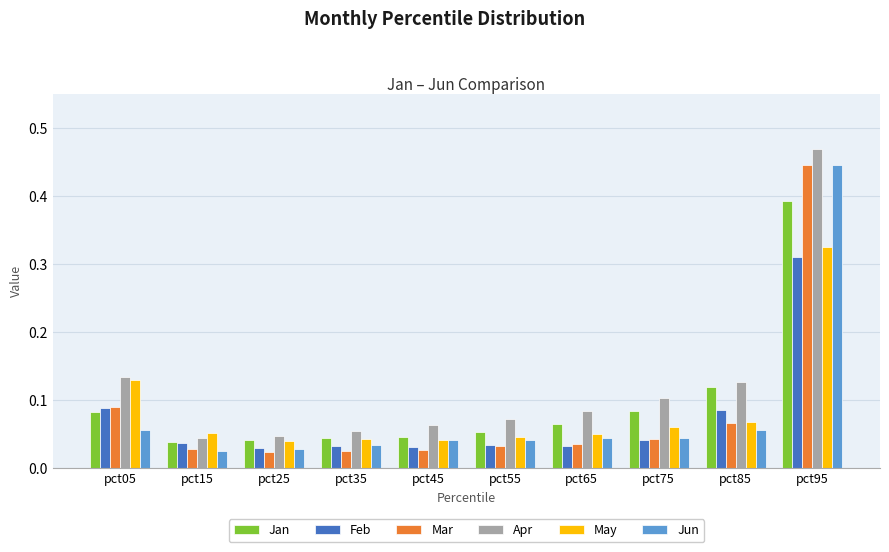

Which series has the largest total across all categories?

Apr